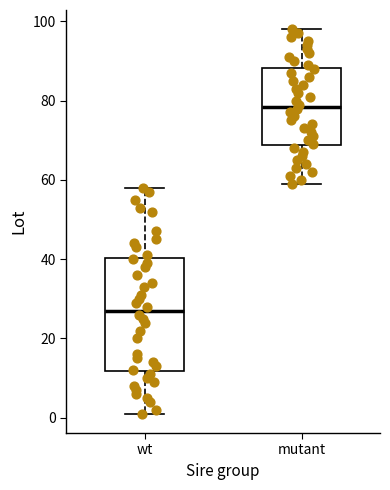

Which box has the lowest median line?

wt